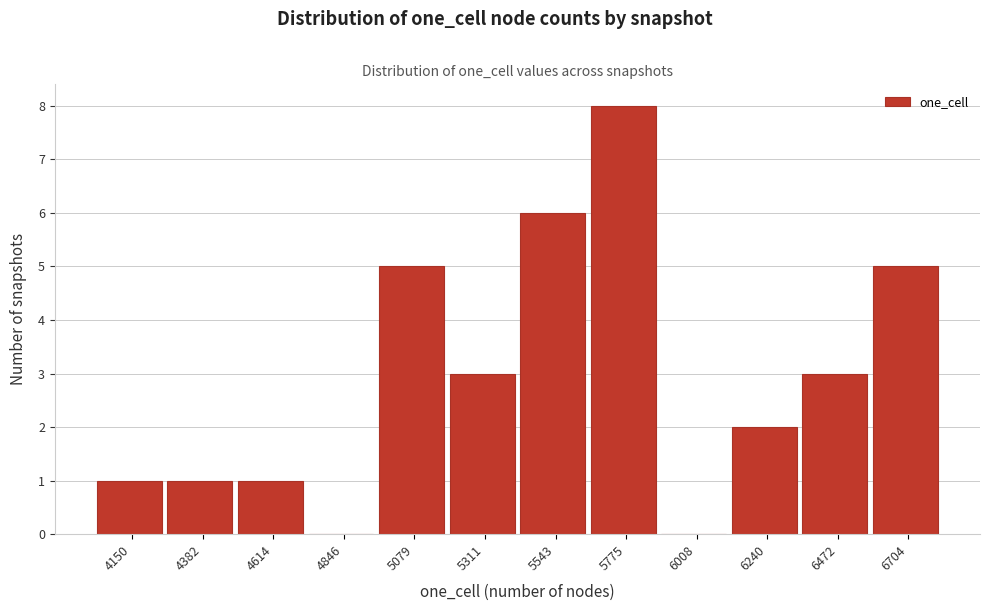

Reading left to right, extract all data points from this chart.

4150=1	4382=1	4614=1	4846=0	5079=5	5311=3	5543=6	5775=8	6008=0	6240=2	6472=3	6704=5